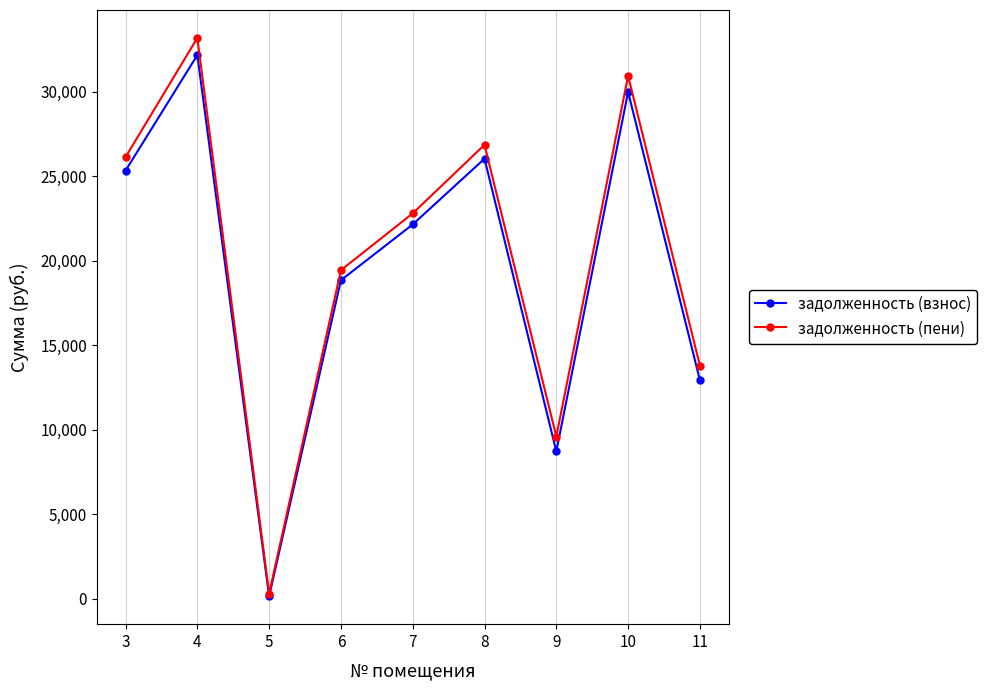

What is the value of the задолженность (взнос) point at the 4th from the left?

18846.7